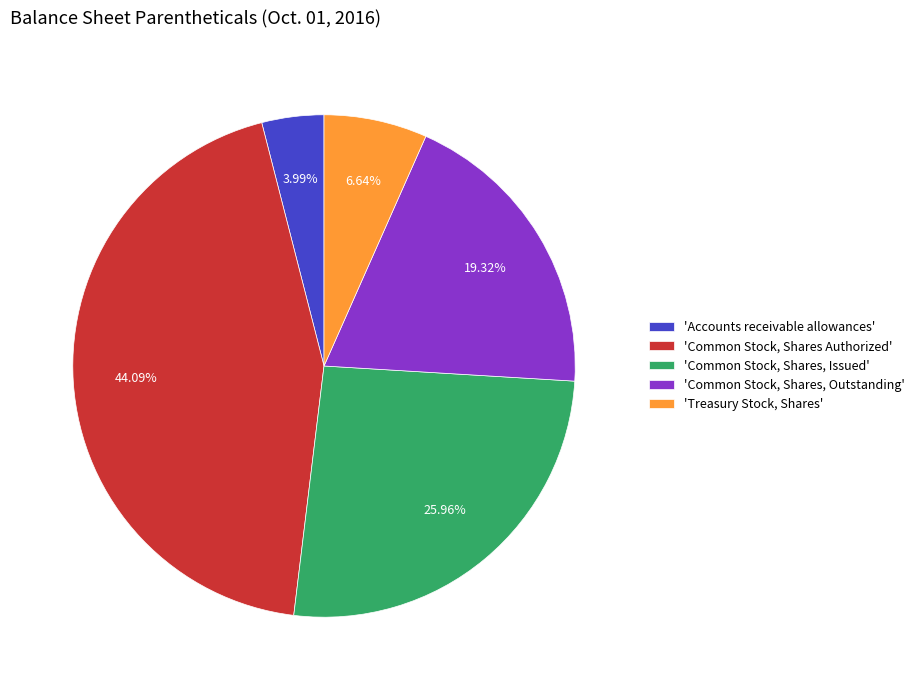

What is the largest slice in the pie chart?

'Common Stock, Shares Authorized'